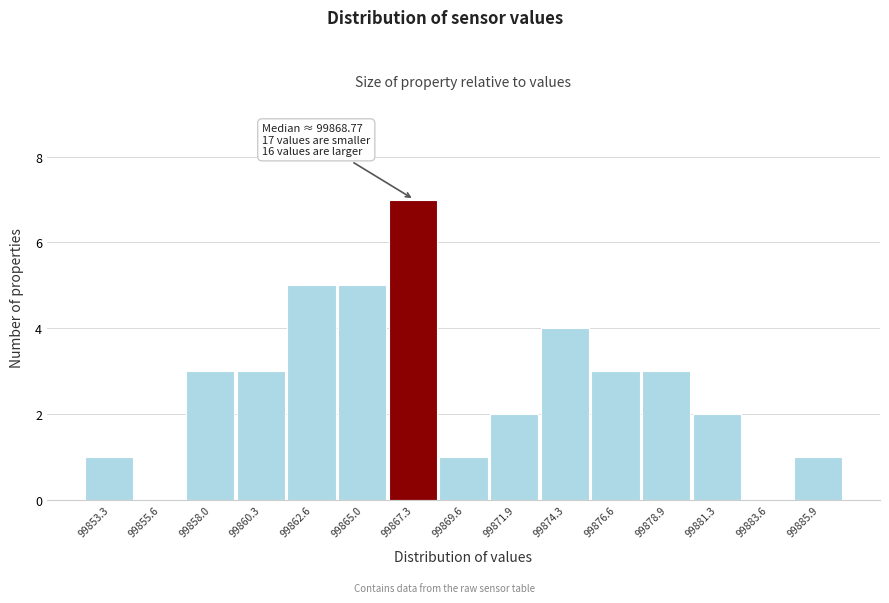

Reading left to right, what are all the values shown in this chart?

99853.3=1	99855.6=0	99858.0=3	99860.3=3	99862.6=5	99865.0=5	99867.3=7	99869.6=1	99871.9=2	99874.3=4	99876.6=3	99878.9=3	99881.3=2	99883.6=0	99885.9=1